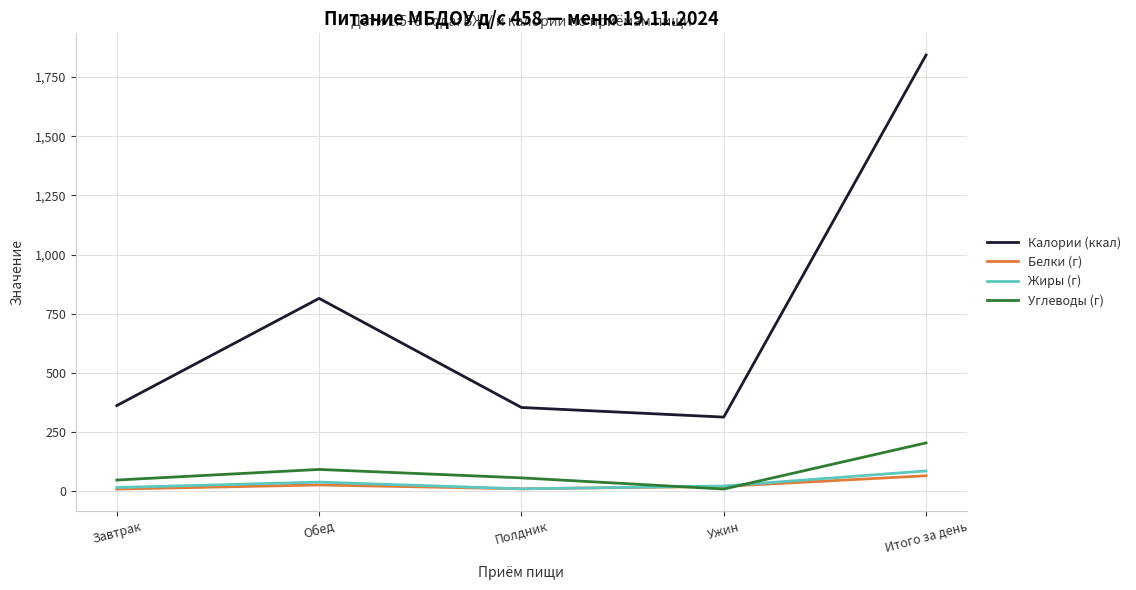

Where is Калории (ккал) nearest to the value 1078?

Обед